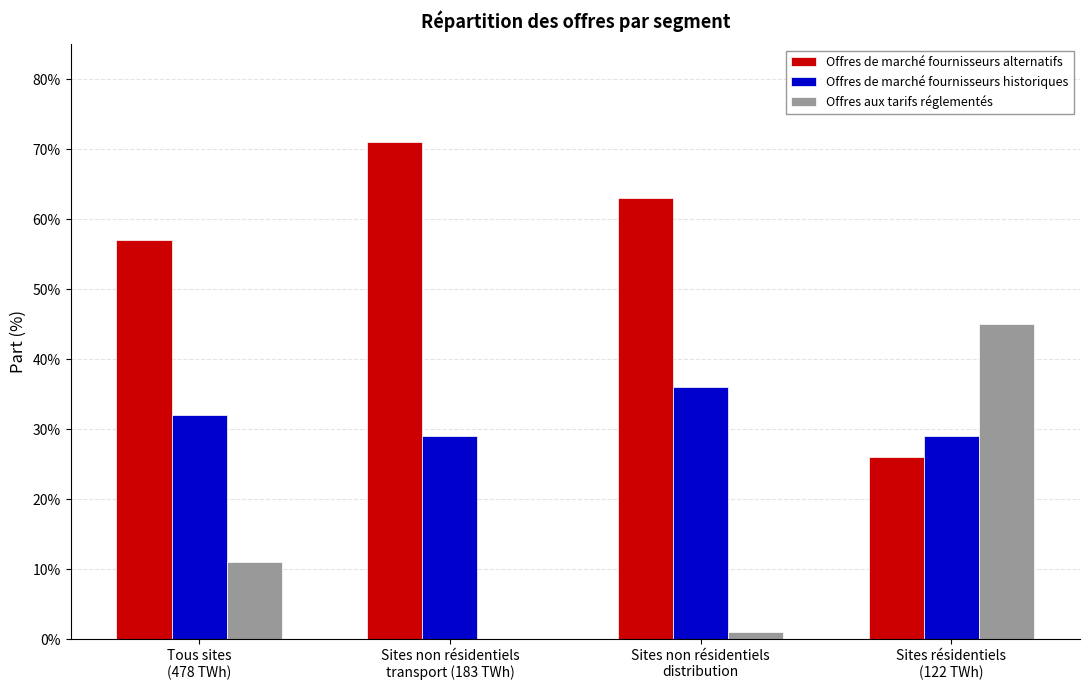

At which label does Offres de marché fournisseurs alternatifs first exceed 63?

Sites non résidentiels
transport (183 TWh)